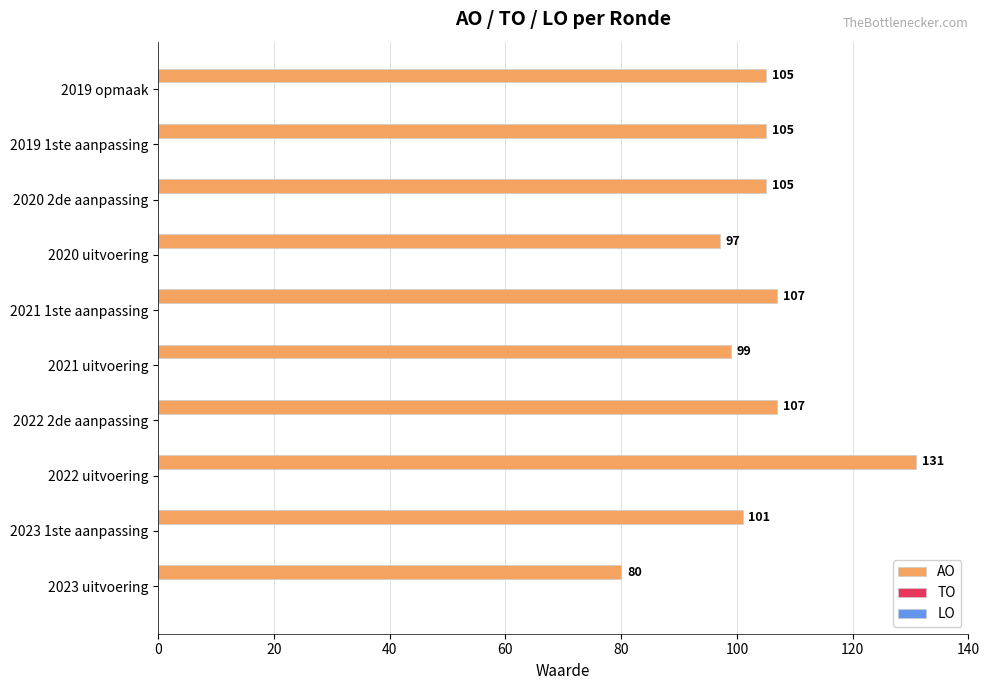

What is the difference between the values at 2019 1ste aanpassing and 2020 uitvoering?

8